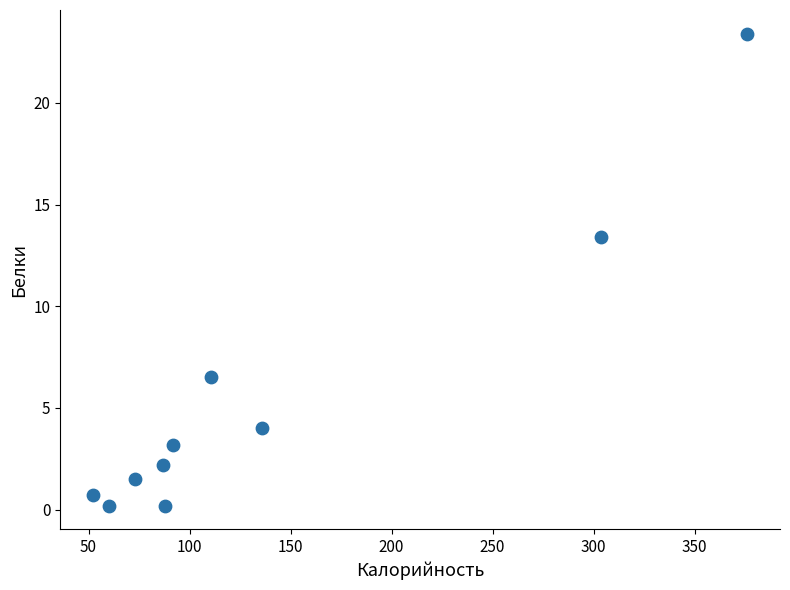

What Y value in the scatter plot is closest to 11?

13.4